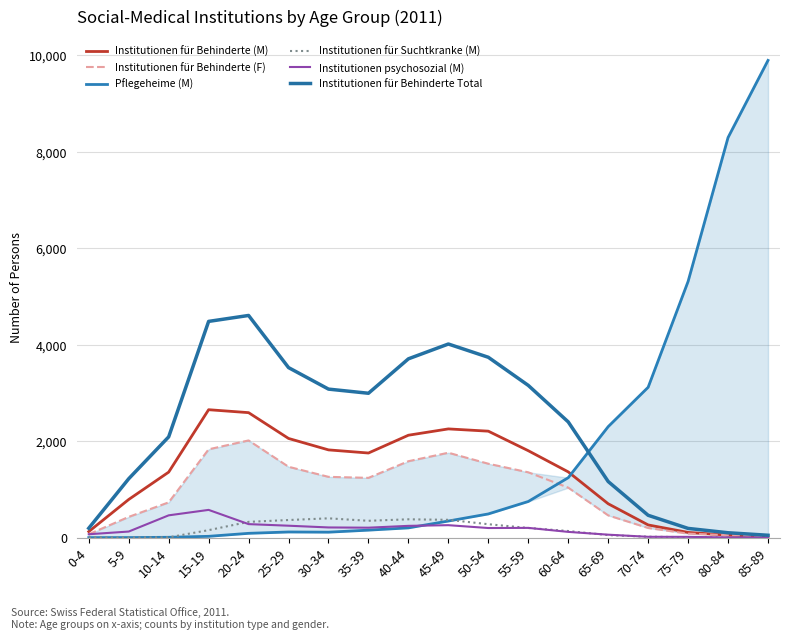

What is the spread (max minus min) of values at 60-64?

2280